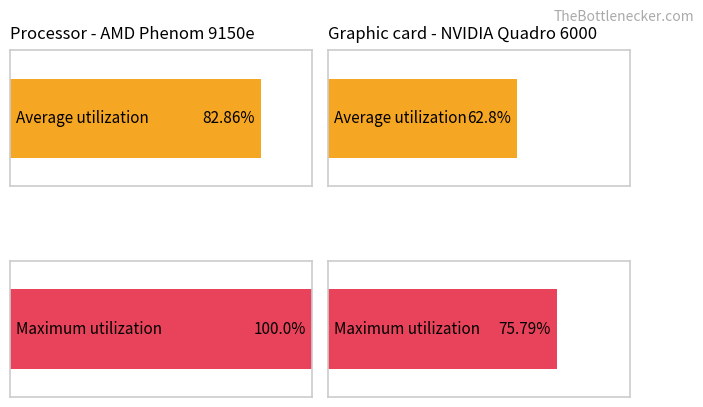

The value of Maximum utilization at обл. Ловеч is 35.5. True or false?

False